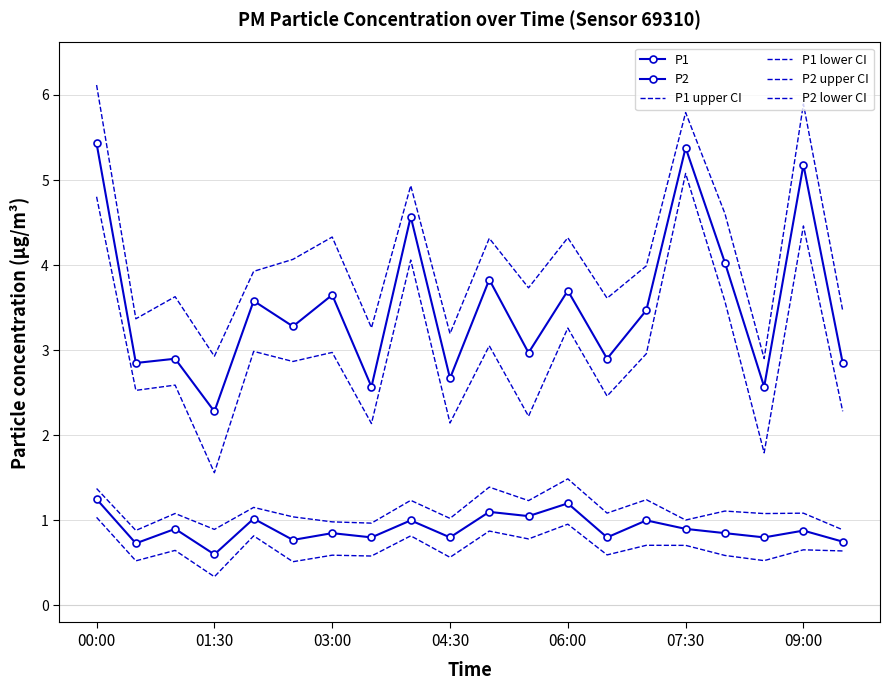

True or false: P1 upper CI and P2 cross at least once.

False